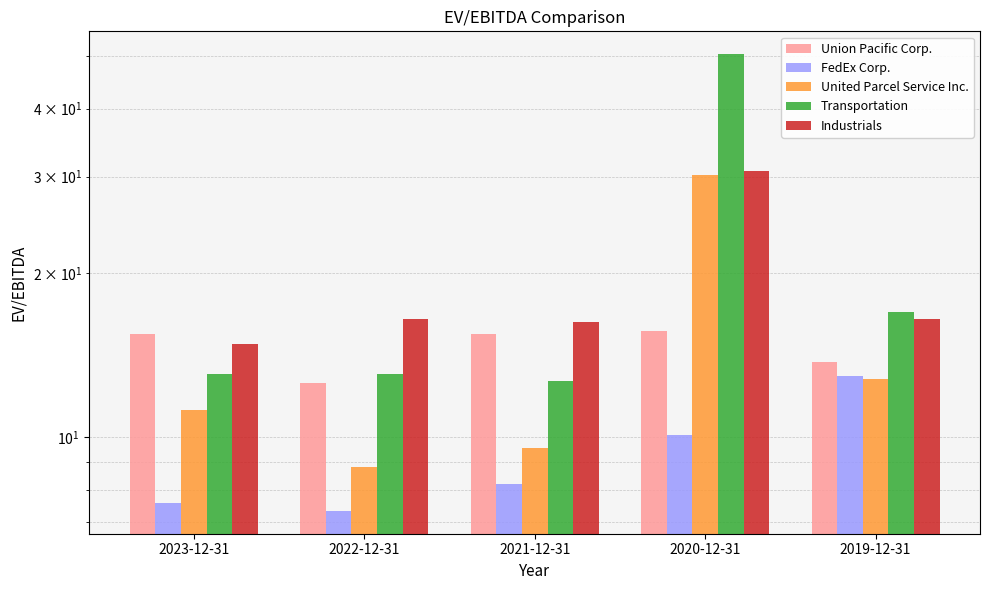

Rank the categories by Union Pacific Corp. value from highest to lowest.

2020-12-31, 2021-12-31, 2023-12-31, 2019-12-31, 2022-12-31